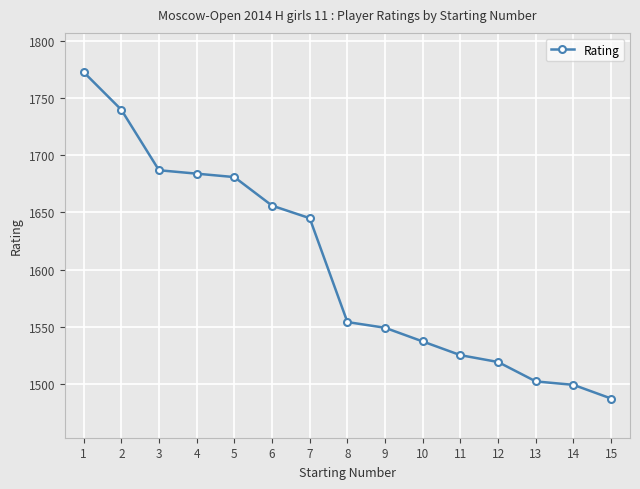

How many lines are shown in the chart?

1